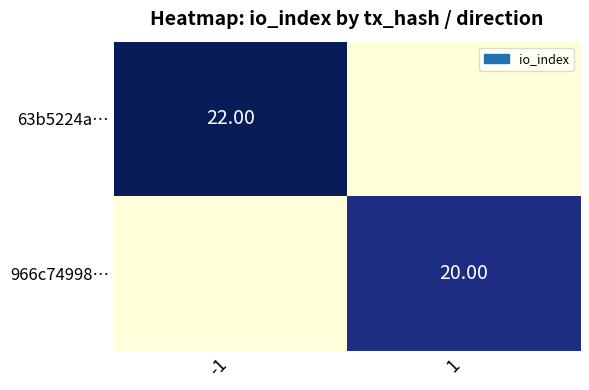

At -1, list the series in order from smallest to largest.

966c74998…, 63b5224a…